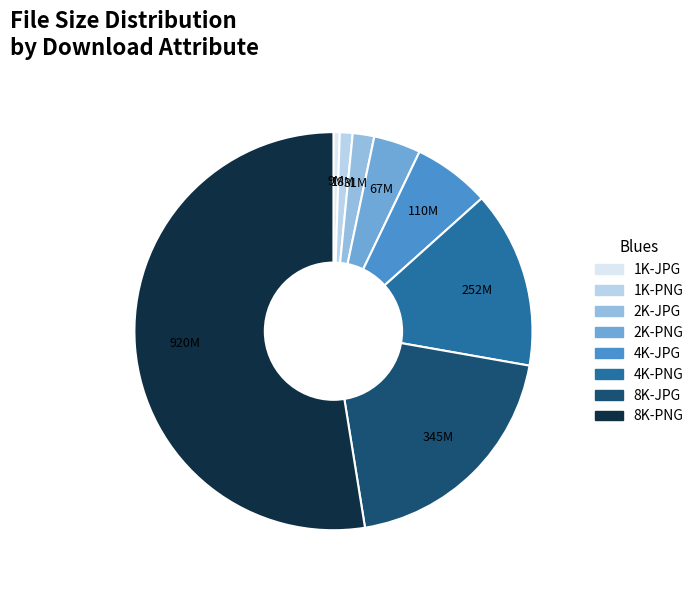

Is it true that 4K-PNG is 14% of the pie?

True